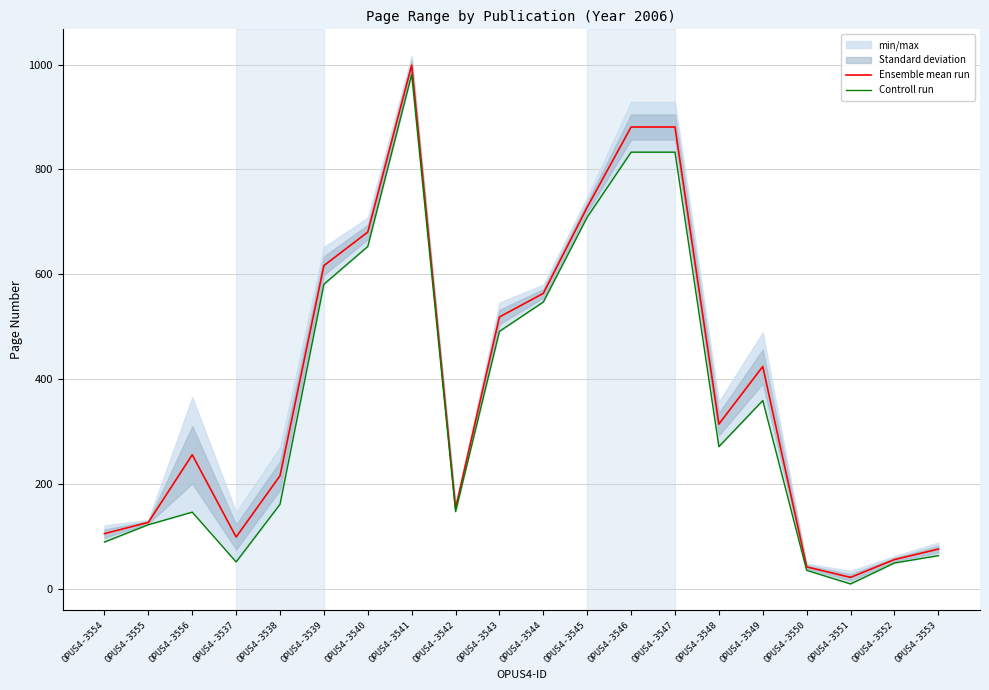

What is the minimum value shown in the chart?

9.0